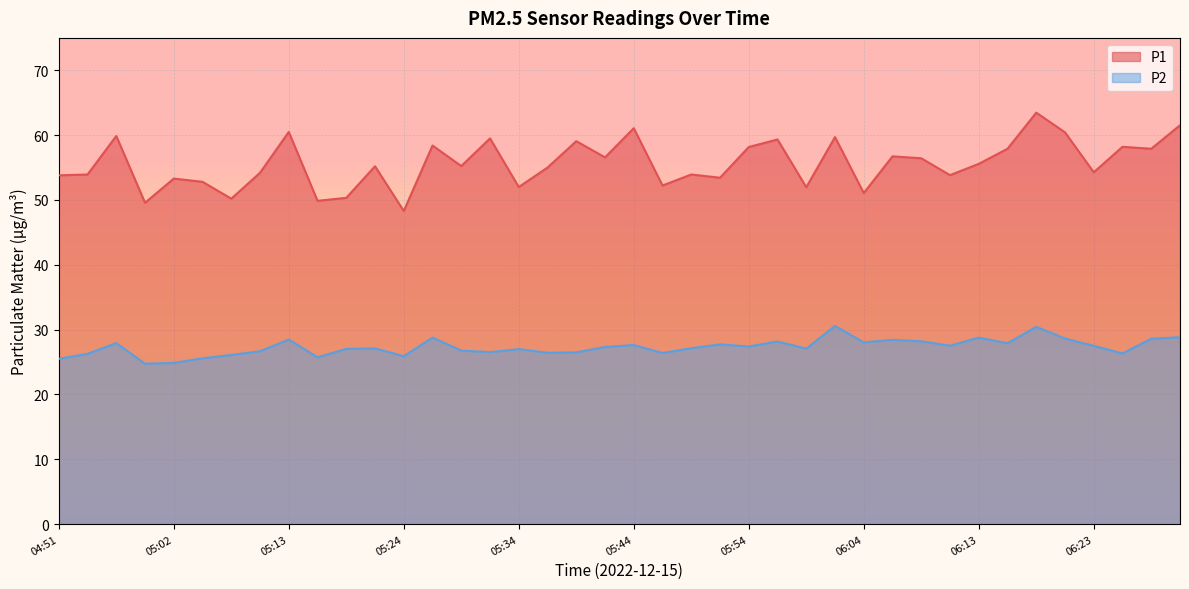

What is the sum of all P1 values?

2224.8